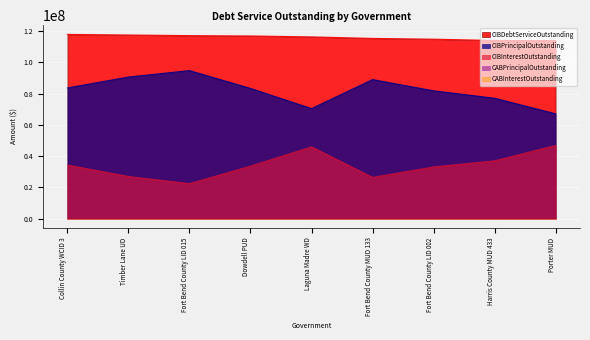

True or false: CIBPrincipalOutstanding and CIBDebtServiceOutstanding cross at least once.

False